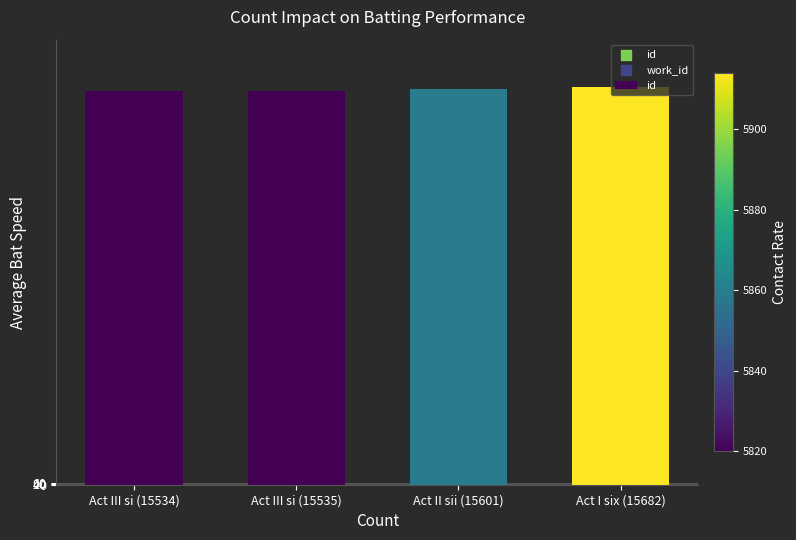

Approximately how many times larger is the value at Act III si (15534) compared to Act I six (15682)?

1.0